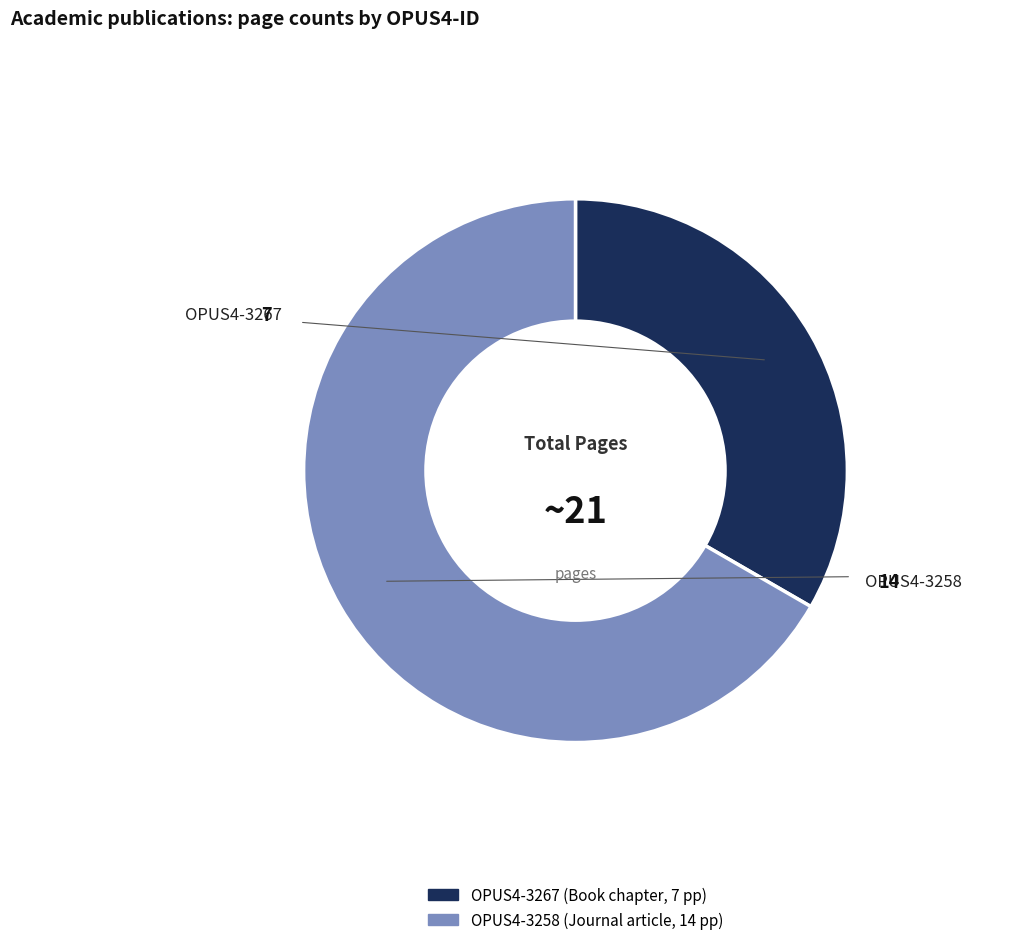

Is there any slice that represents more than half of the pie?

Yes